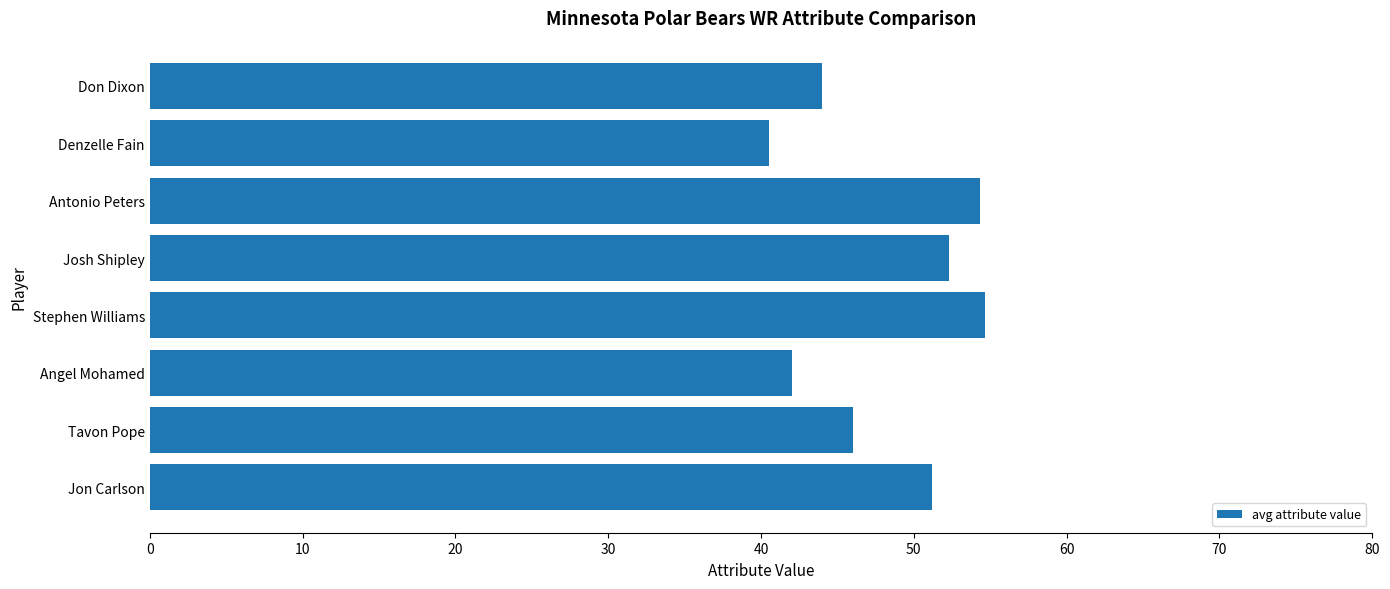

What is the sum of all values?

385.0